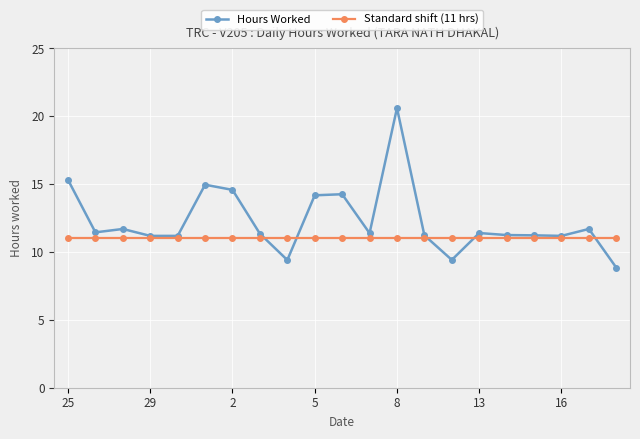

Count the number of data series in this chart.

2